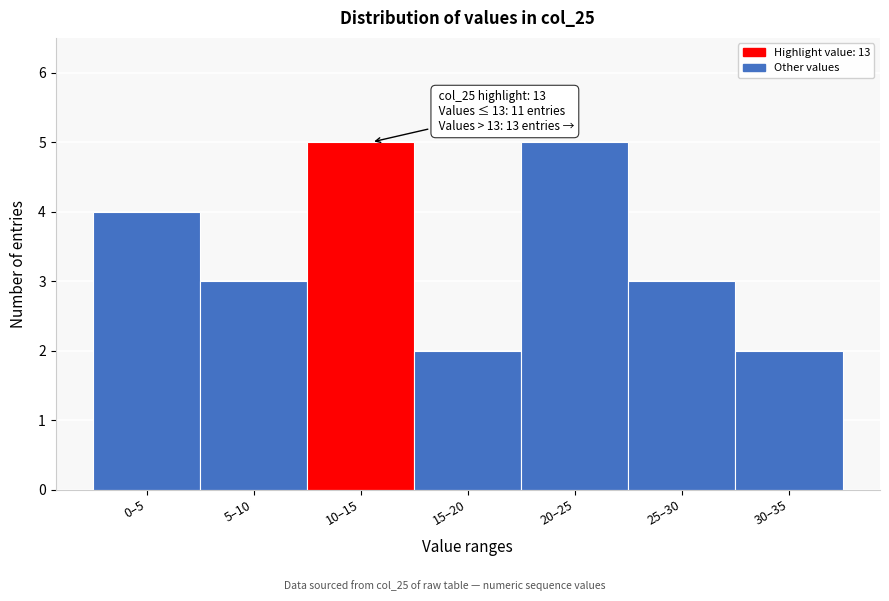

Reading left to right, list all the values displayed in this chart.

4	3	5	2	5	3	2